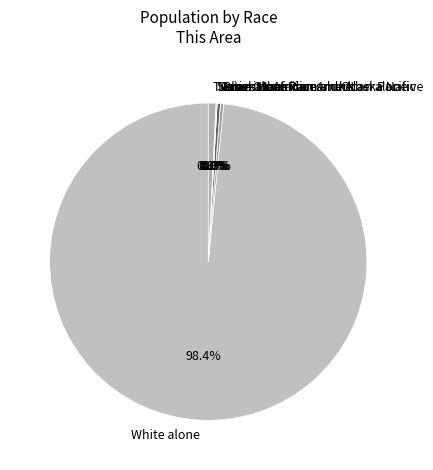

Rank the categories by value from lowest to highest.

American Indian and Alaska Native, Native Hawaiian and Other Pacific, Some Other Race alone, Black or African American alone, Asian alone, Two or More Races, White alone